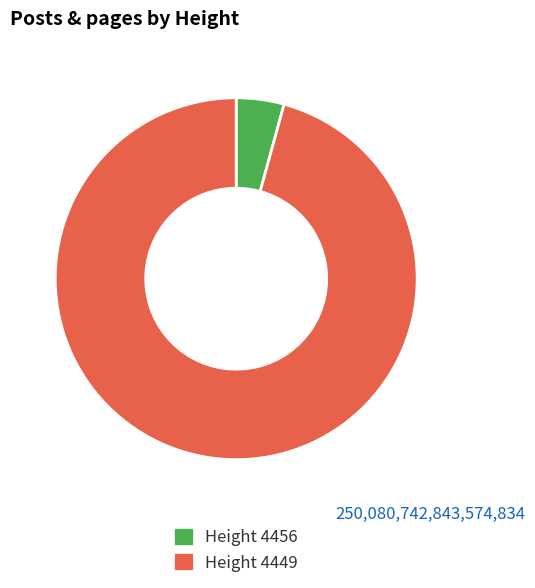

Is it true that Height 4456 is 14% of the pie?

False